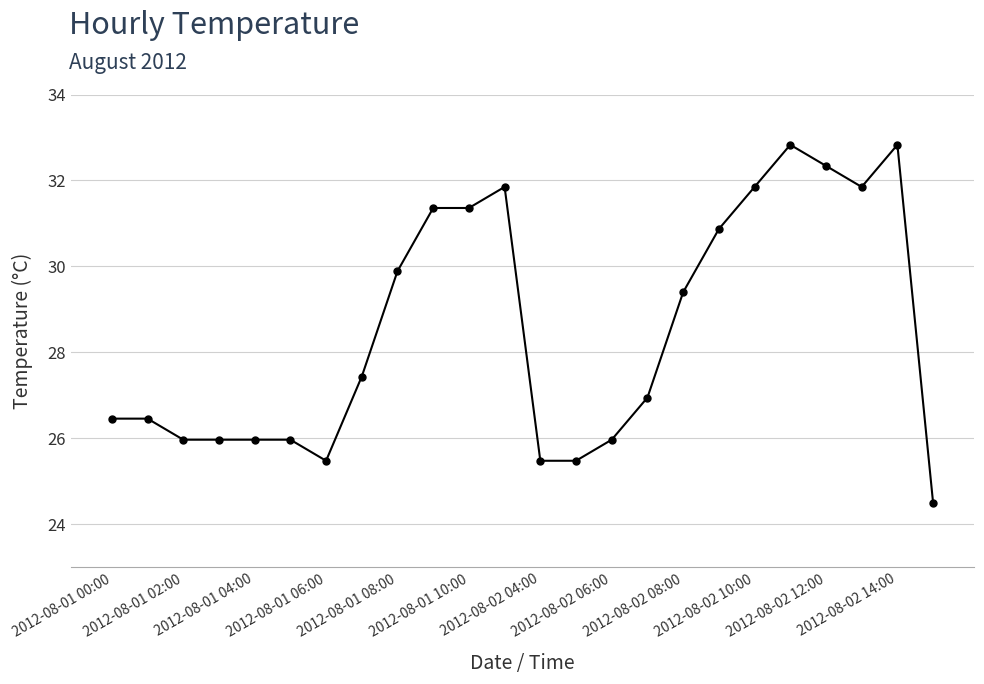

What is the average value?

28.5